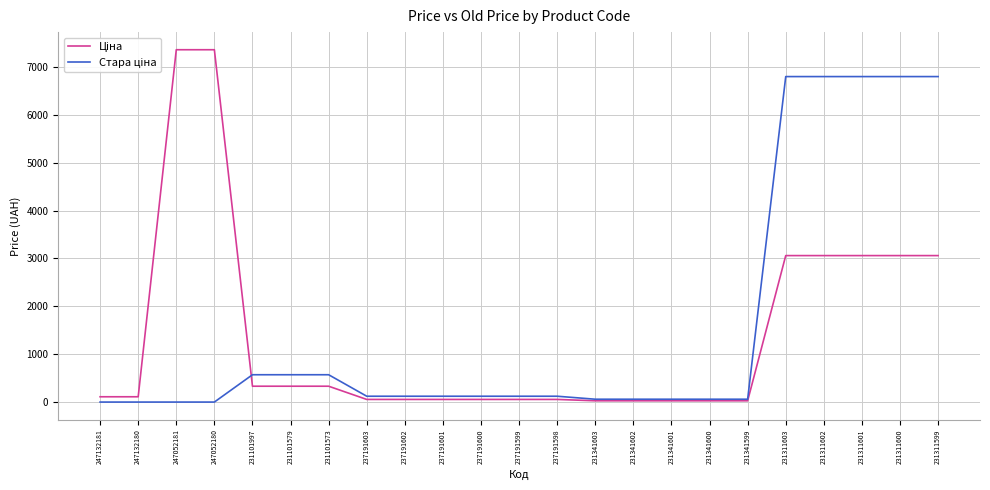

What is the greatest value displayed?

7360.2